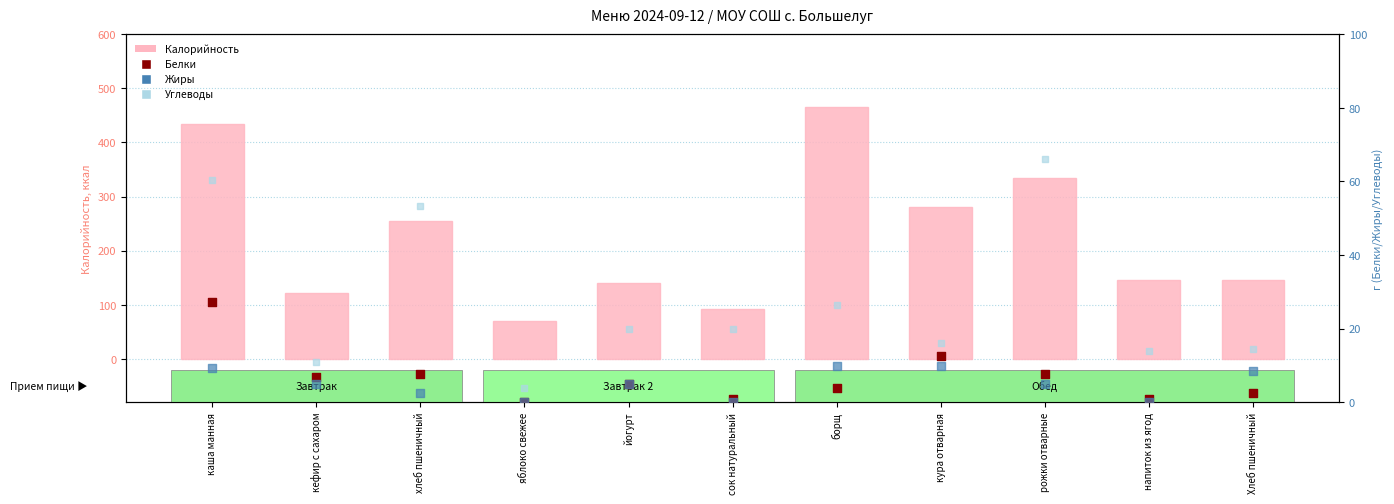

Which series reaches the maximum Y coordinate?

Калорийность